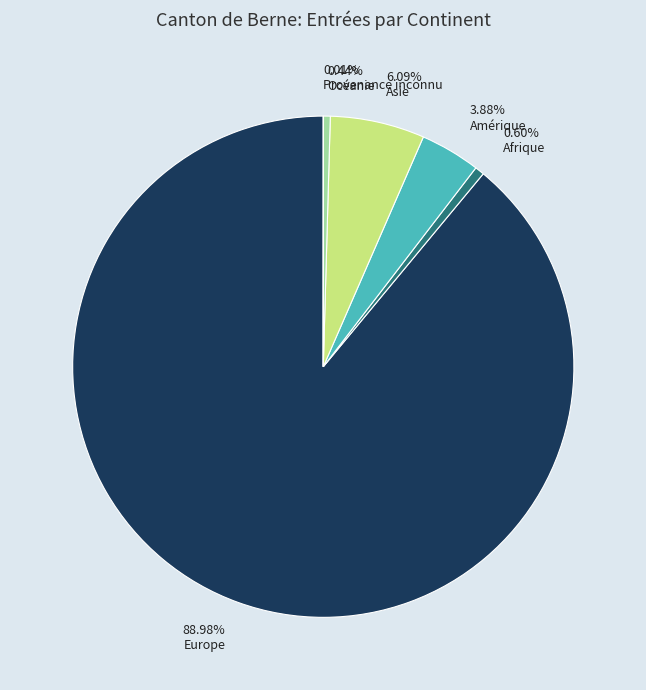

What percentage is the Afrique slice, to the nearest percent?

1%